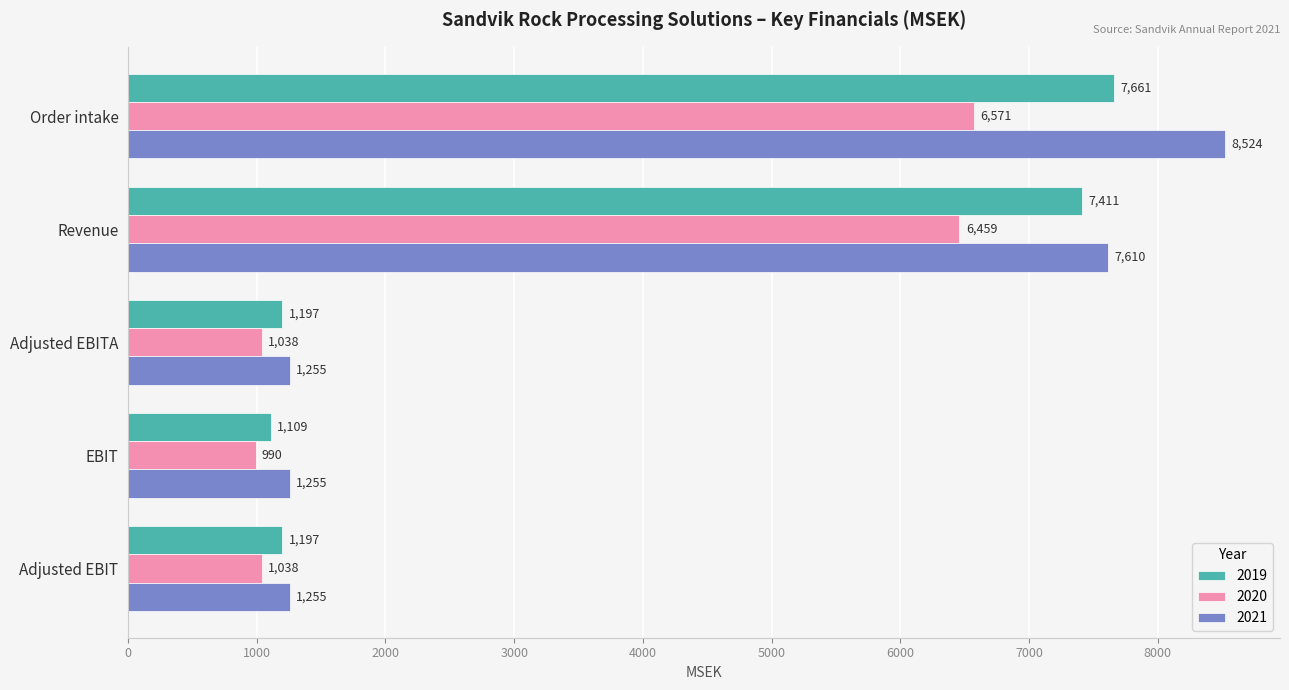

What is the lowest value of the 2020 series?

990